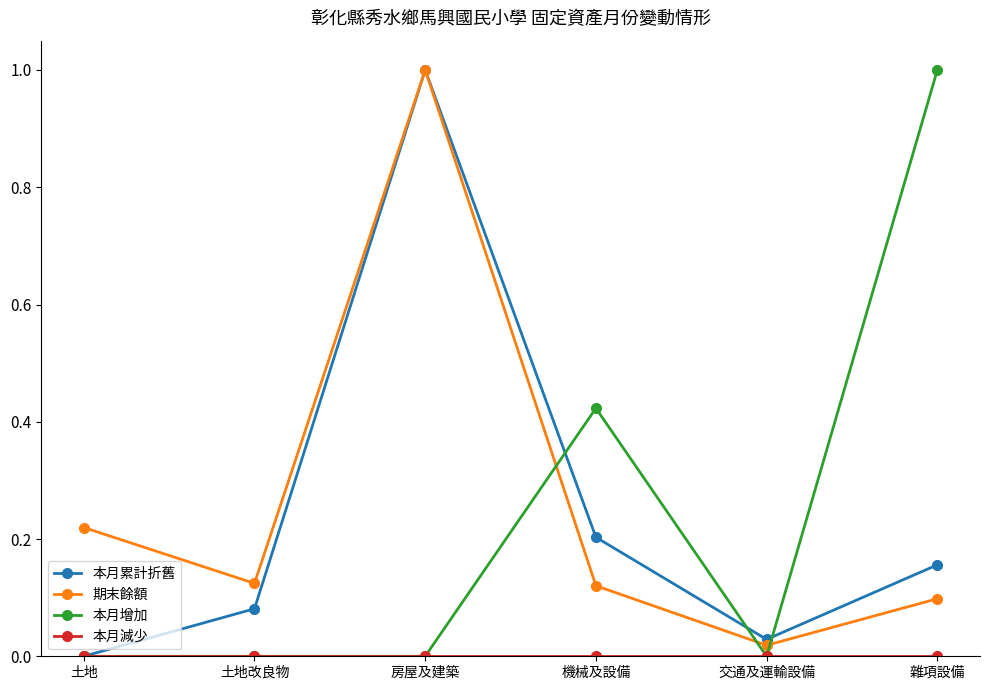

What is the label of the 3rd point from the right?

機械及設備